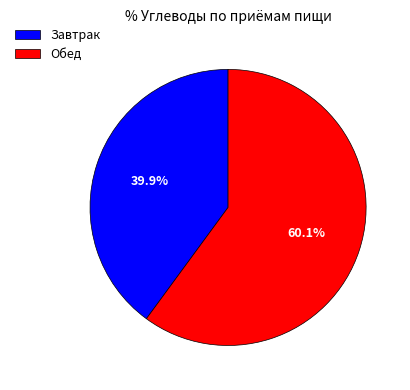

Is it true that Обед is 72% of the pie?

False